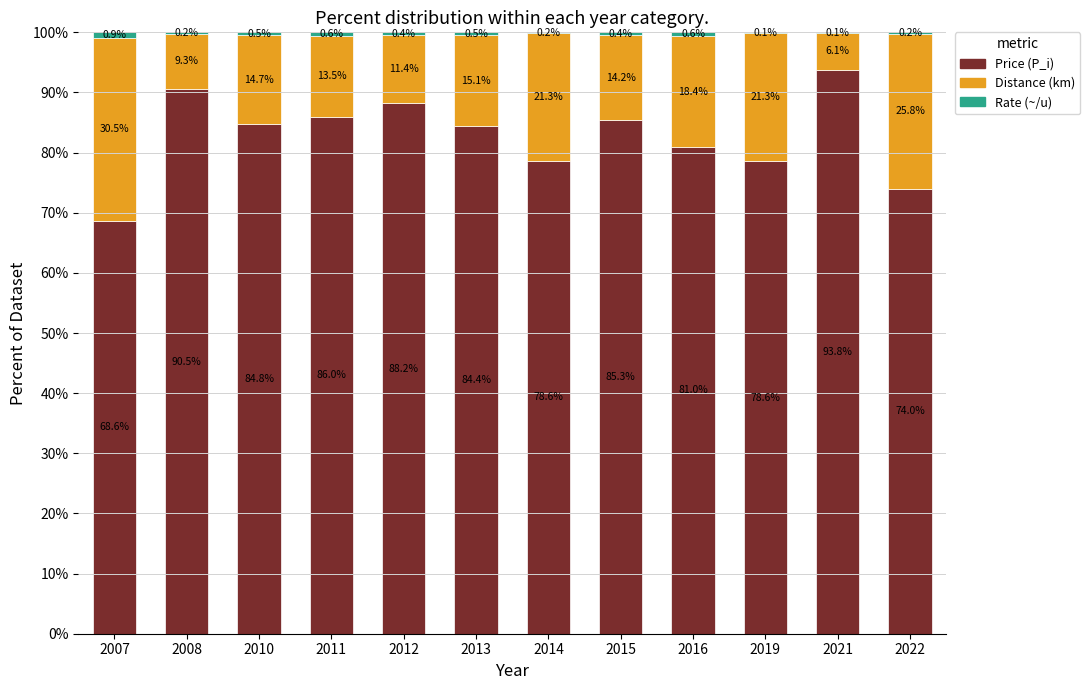

What is the total value across all series at 2008?

100.0